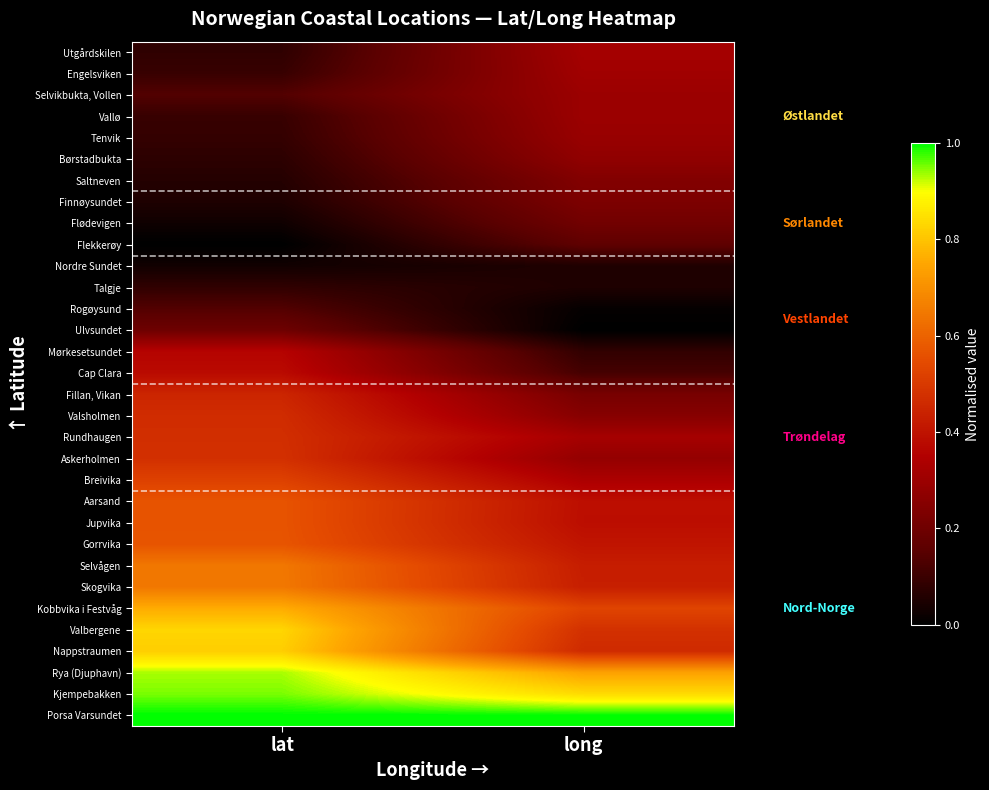

What is the maximum value shown in the chart?

1.0